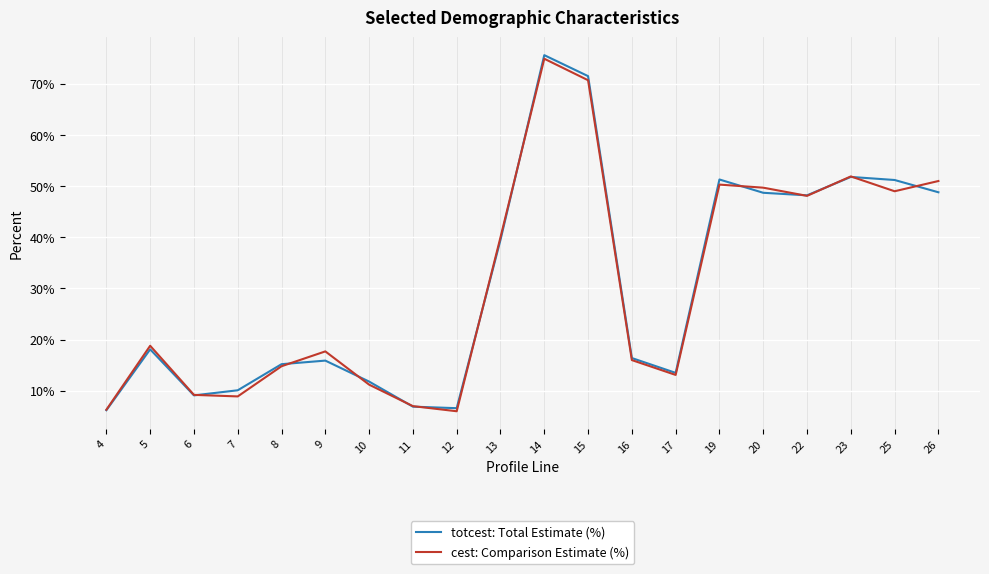

What is the spread (max minus min) of values at 14?

0.7